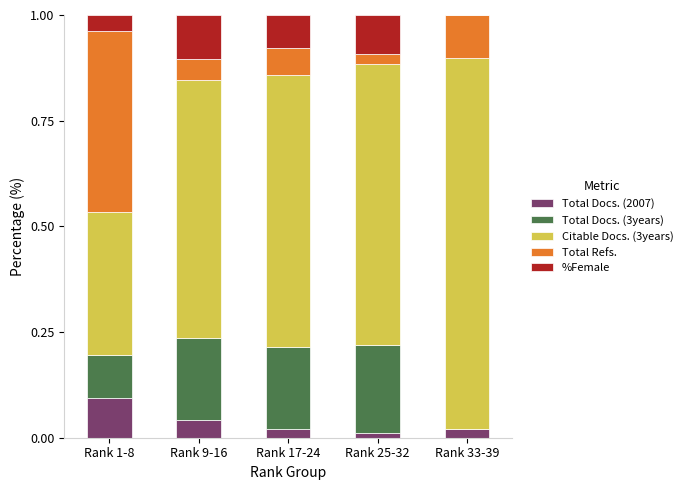

Is it true that Total Docs. (2007) equals 0.0 at Rank 1-8?

False